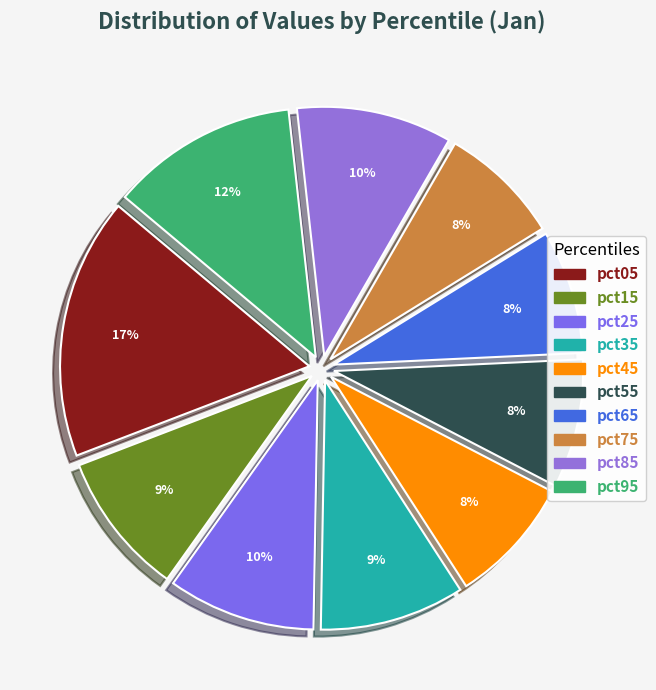

To the nearest percent, what portion does pct75 represent?

8%